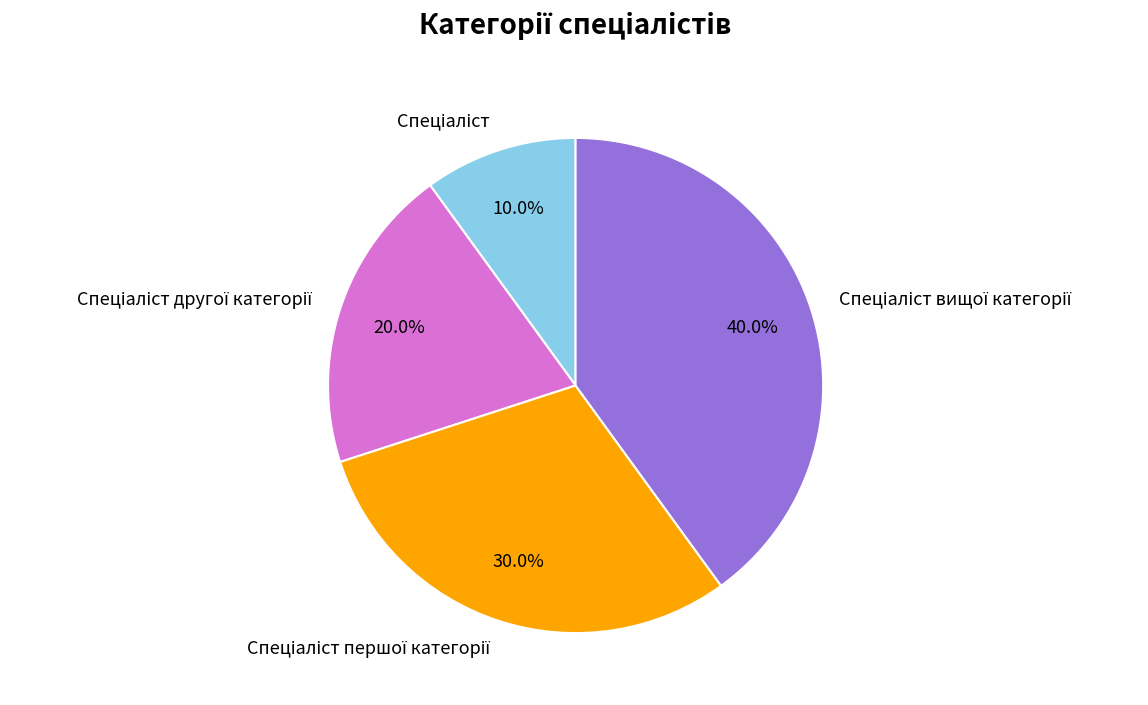

To the nearest percent, what is the difference between the largest and smallest slice percentages?

30%